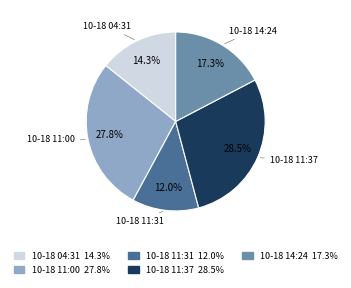

Does any single category account for the majority?

No